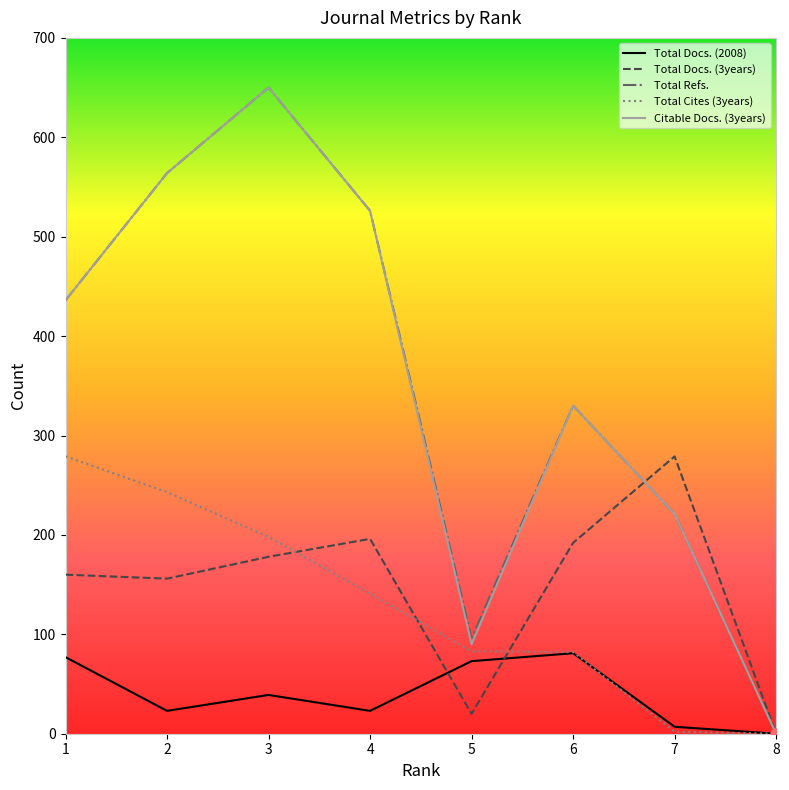

Where is Total Cites (3years) nearest to the value 139?

4